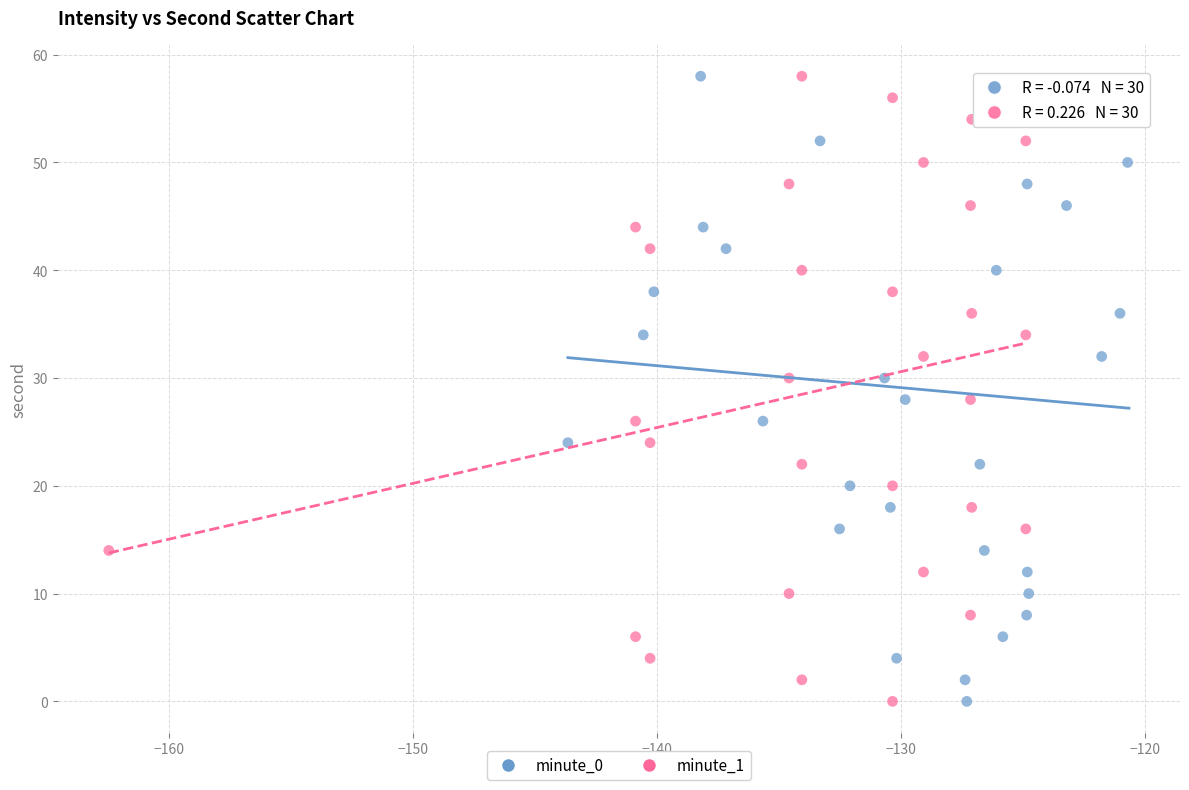

What are all the series names shown in the legend?

minute_0, minute_1